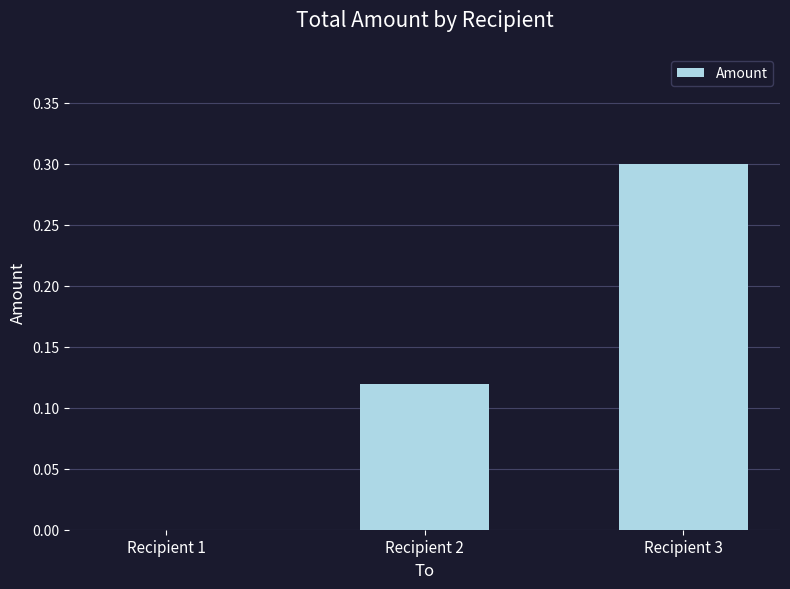

What is the greatest value displayed?

0.3